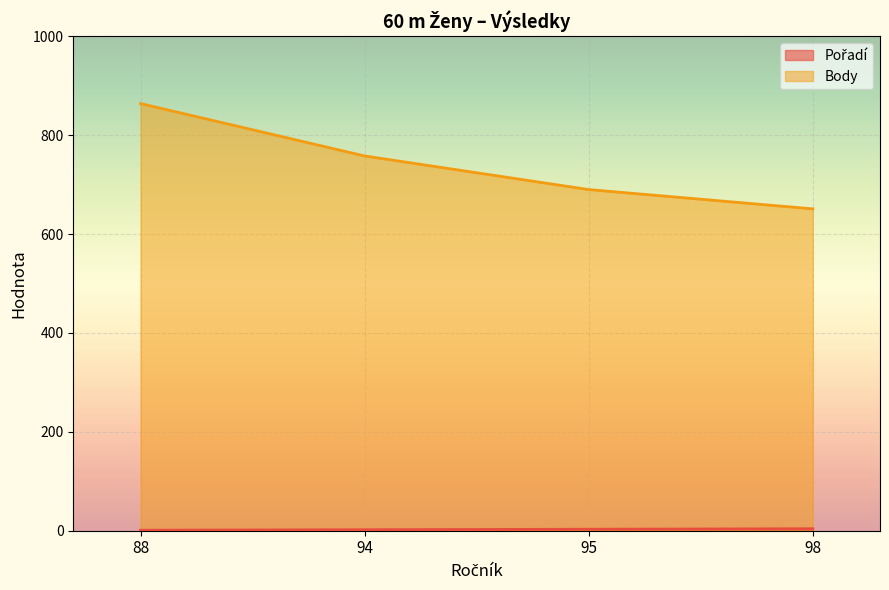

Count the Pořadí values in the range 2 to 4.

3